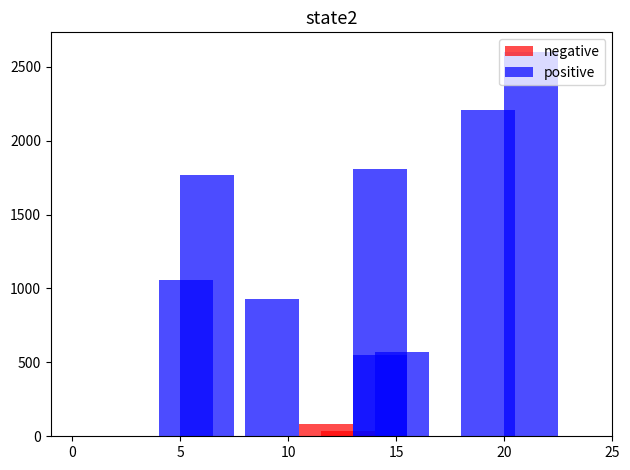

How many bars are there in total?

16